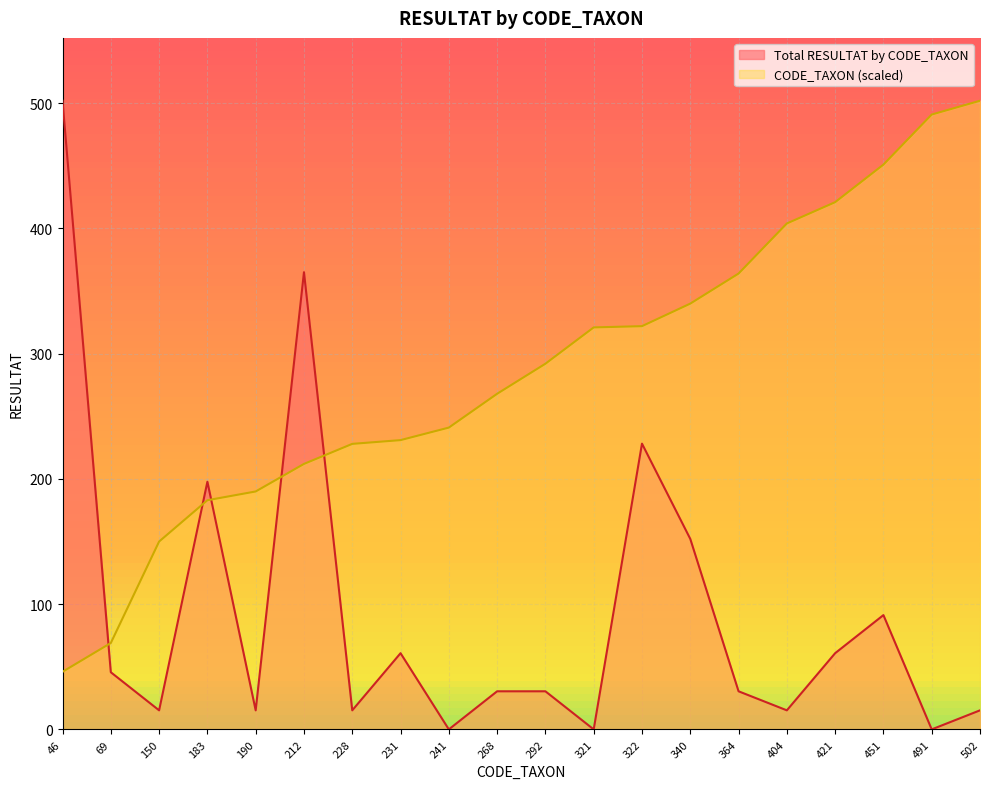

How many categories are shown in the chart?

20